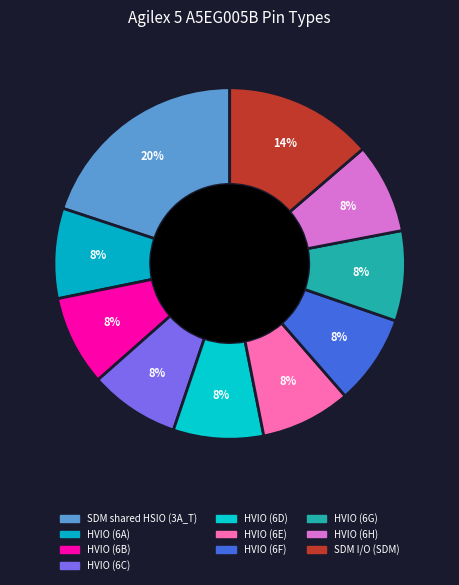

The HVIO (6G) slice represents 2% of the pie. True or false?

False